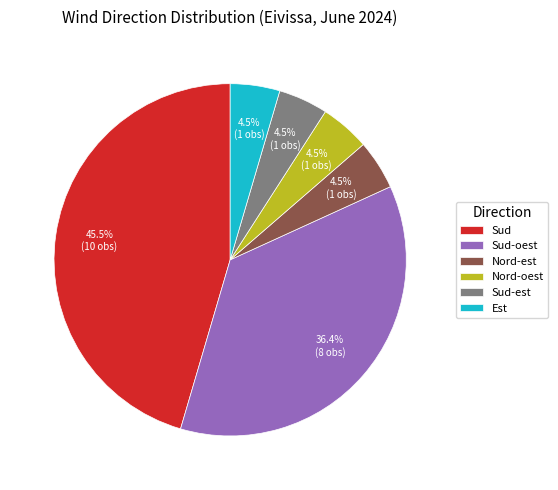

What is the largest slice in the pie chart?

Sud